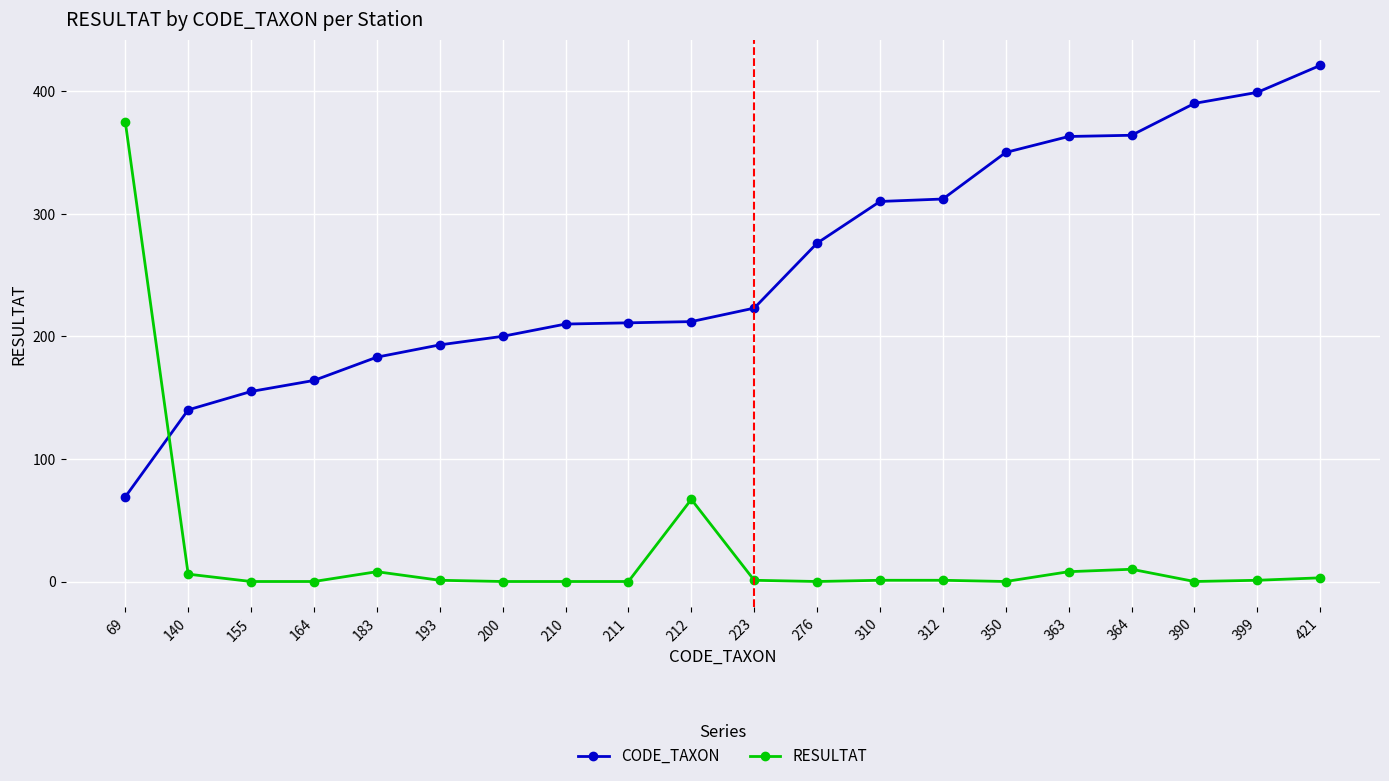

Is the value of CODE_TAXON at 164 greater than the value of RESULTAT at 140?

Yes